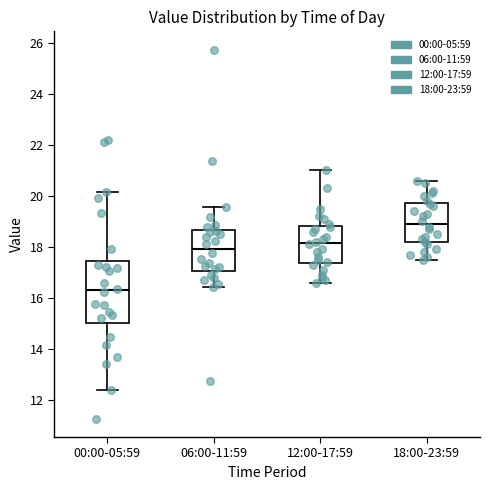

Reading left to right, read every box against the y-axis: the position of its median line, the range the box covers, and the ends of its whiskers. The values are not printed on the chart, so give them approximately, as read against the axis.

00:00-05:59: median 16.4, box 15.0 to 17.4, whiskers 12.4 to 20.2
06:00-11:59: median 18.0, box 17.0 to 18.6, whiskers 16.4 to 19.6
12:00-17:59: median 18.2, box 17.4 to 18.8, whiskers 16.6 to 21.0
18:00-23:59: median 19.0, box 18.2 to 19.8, whiskers 17.6 to 20.6